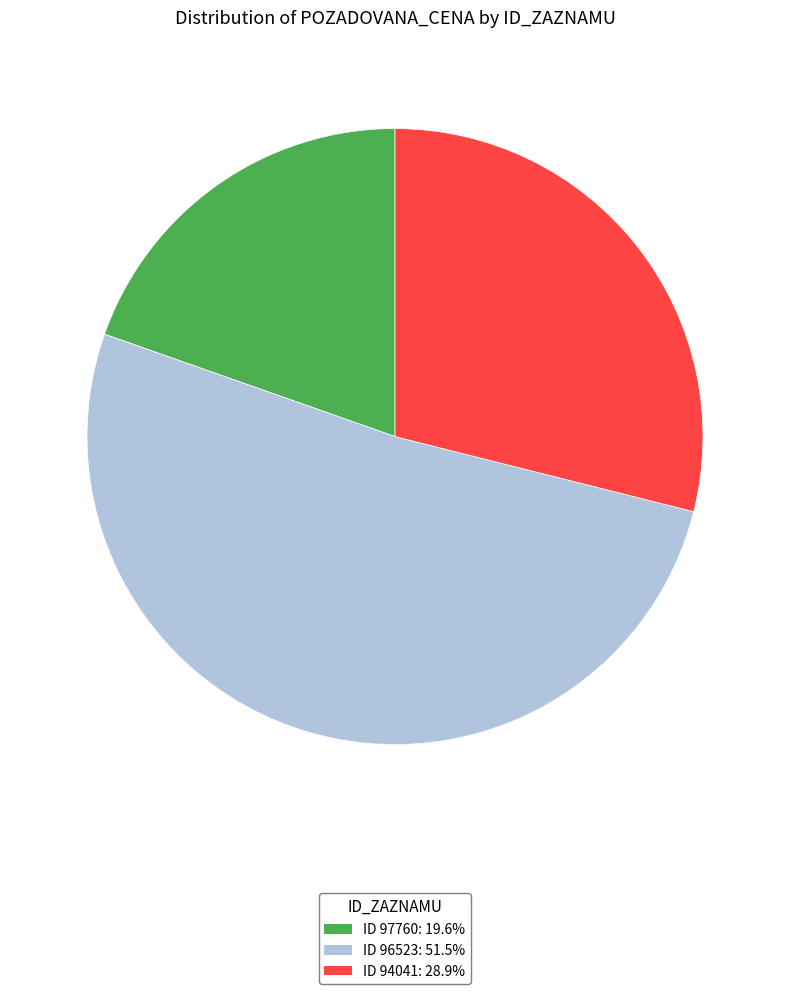

Combined, do ID 96523: 51.5% and ID 94041: 28.9% account for over 50%?

Yes